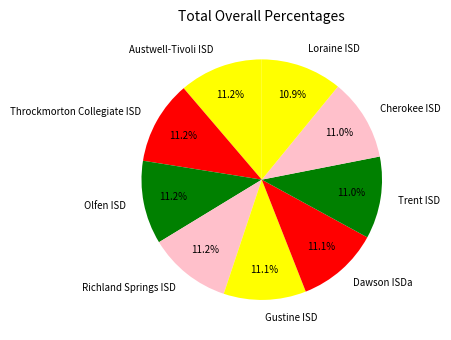

To the nearest percent, what is the average slice percentage?

11%